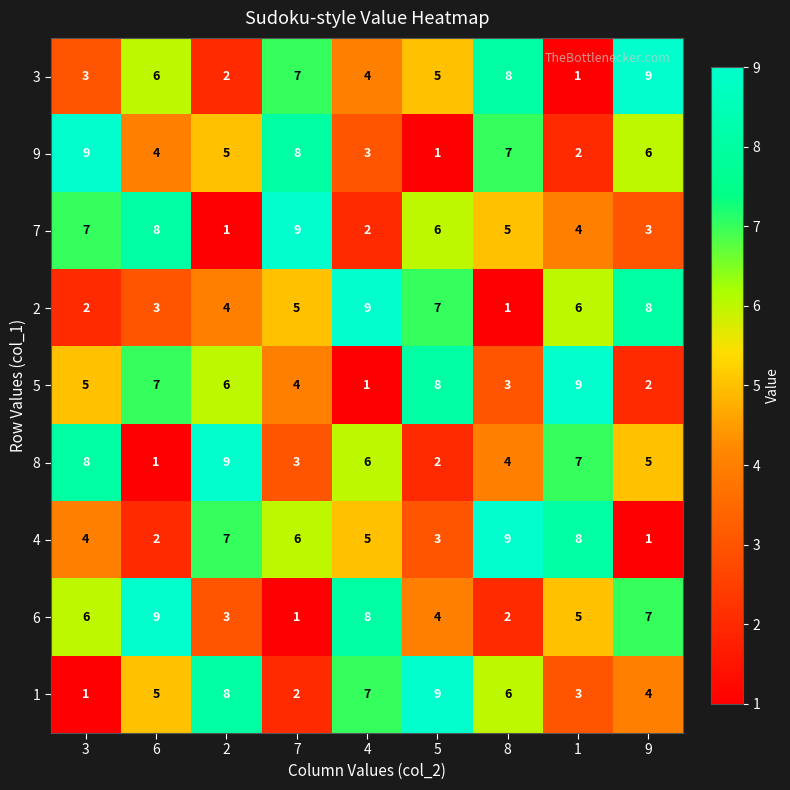

What is the maximum value shown in the chart?

9